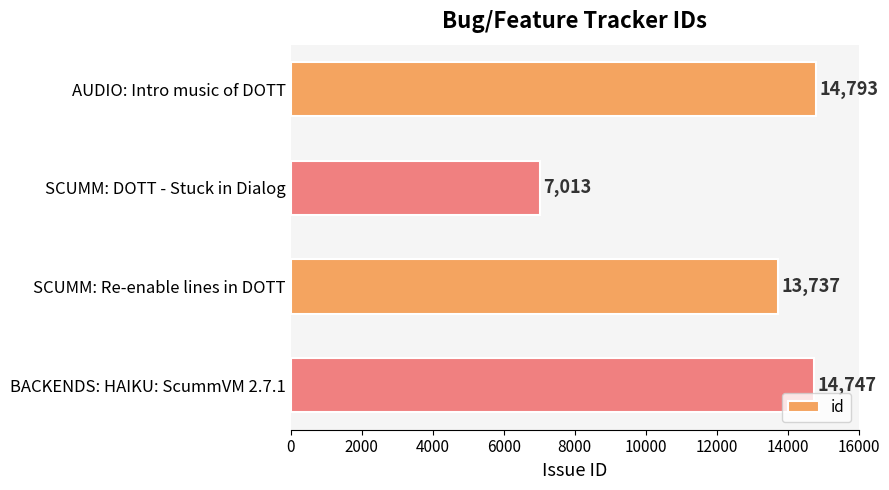

What is the difference between the maximum and minimum values?

7780